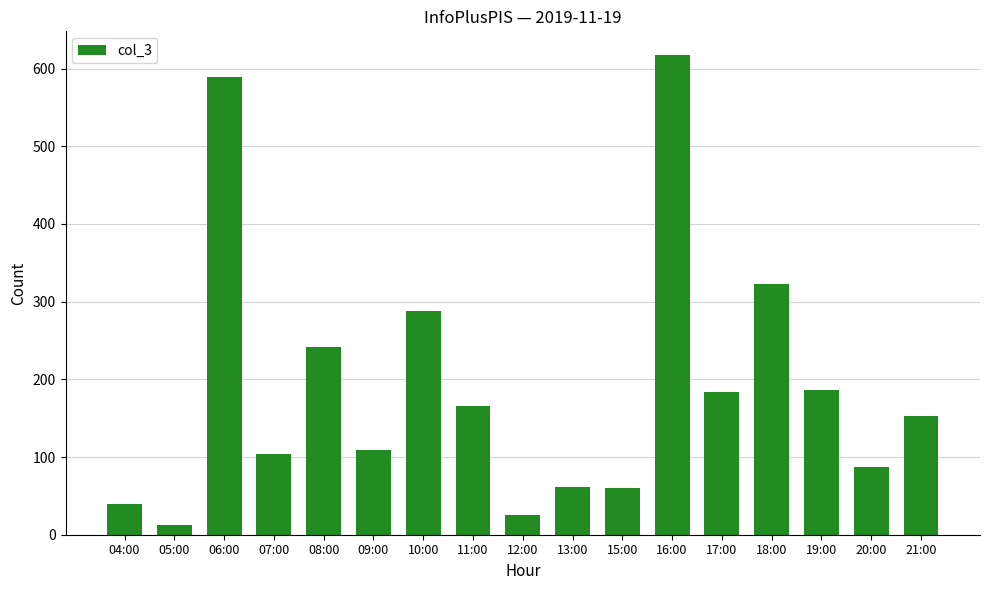

At which label is the value closest to 315?

18:00